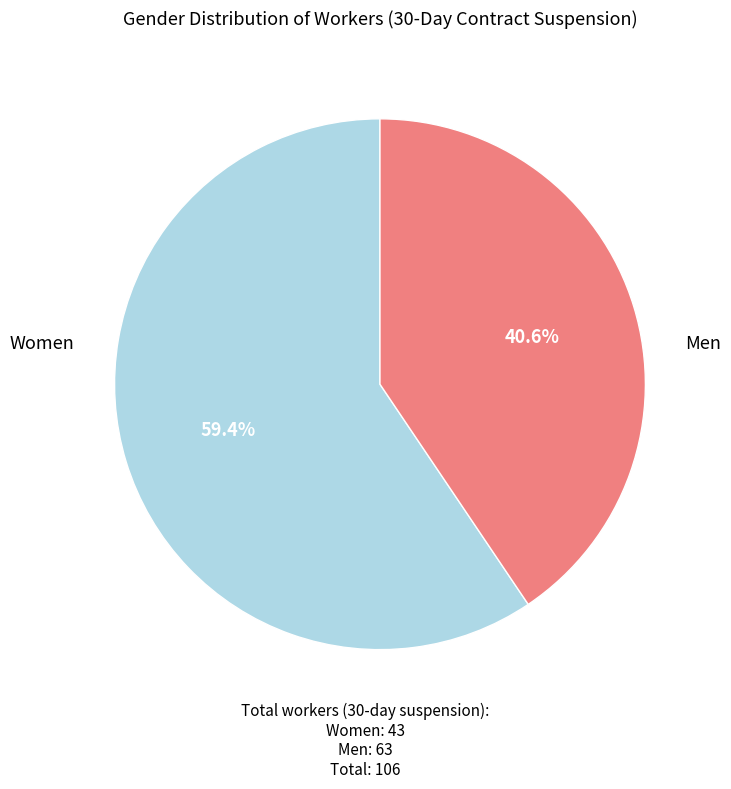

Is there a majority slice in this chart?

Yes